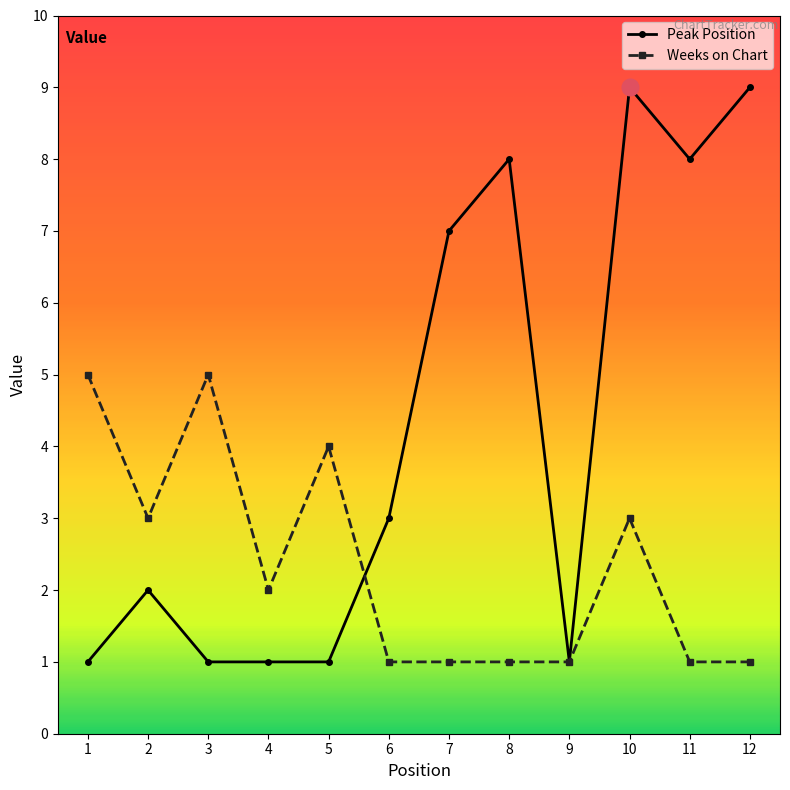

What is the maximum value for Peak Position?

9